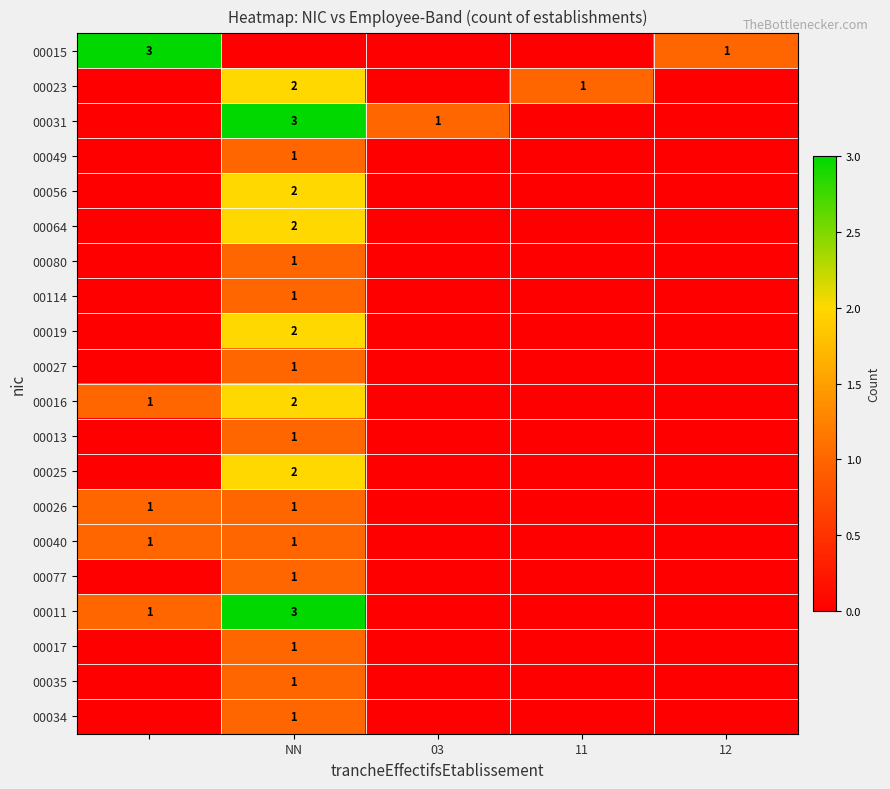

The 00015 series shows 0 at 12. True or false?

False